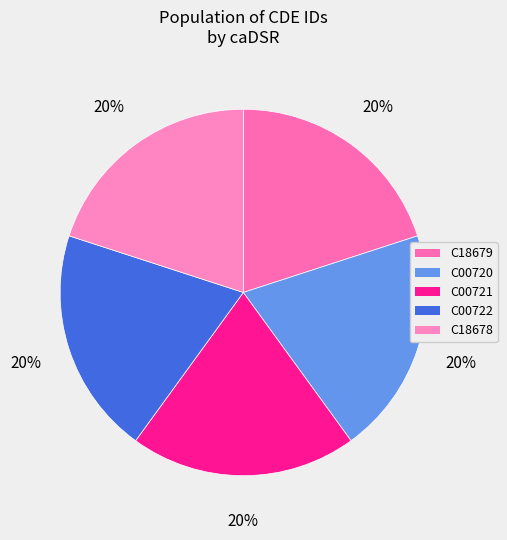

Does C00720 represent more than half of the total?

No